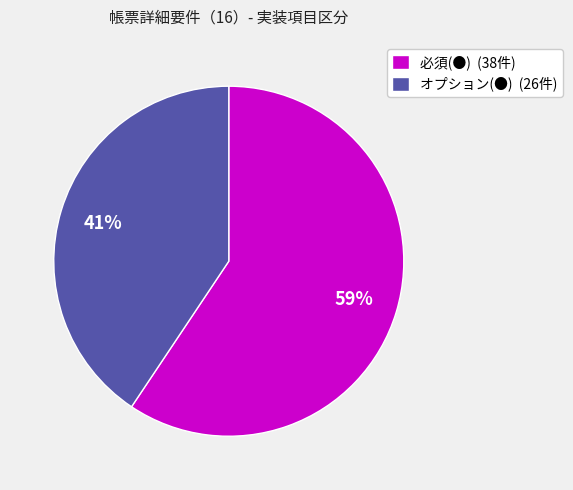

Is there a majority slice in this chart?

Yes